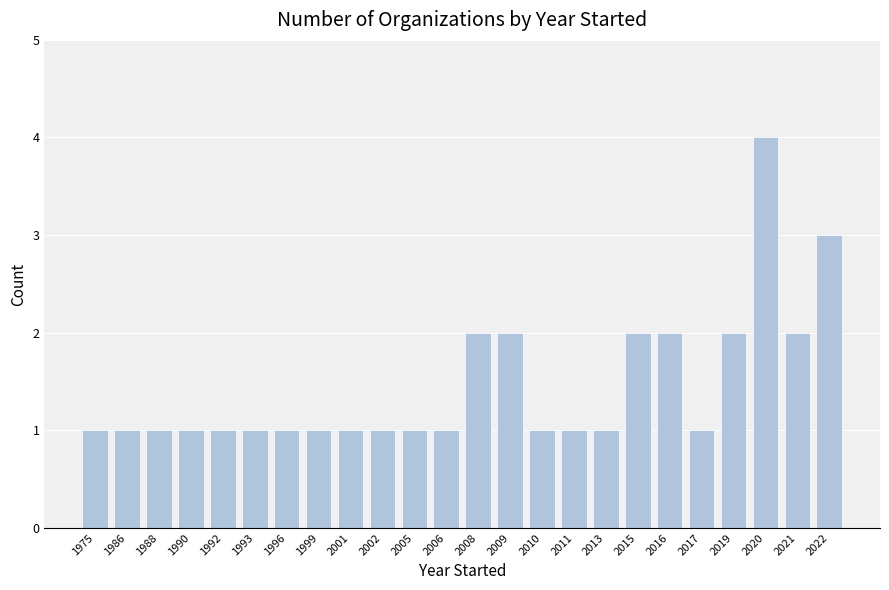

The value at 2010 is 0. True or false?

False